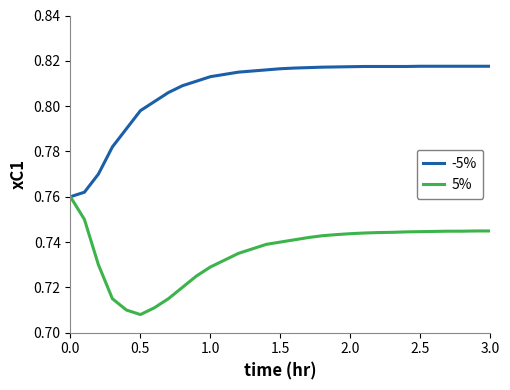

Which series has the largest total across all categories?

-5%